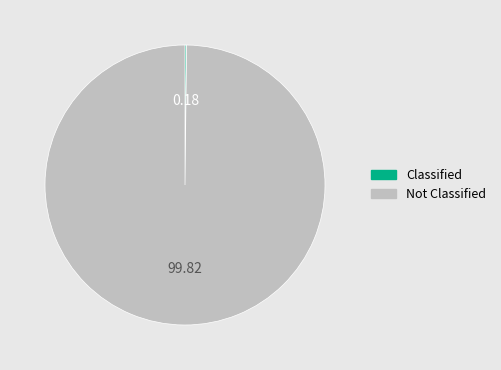

Is there a majority slice in this chart?

Yes